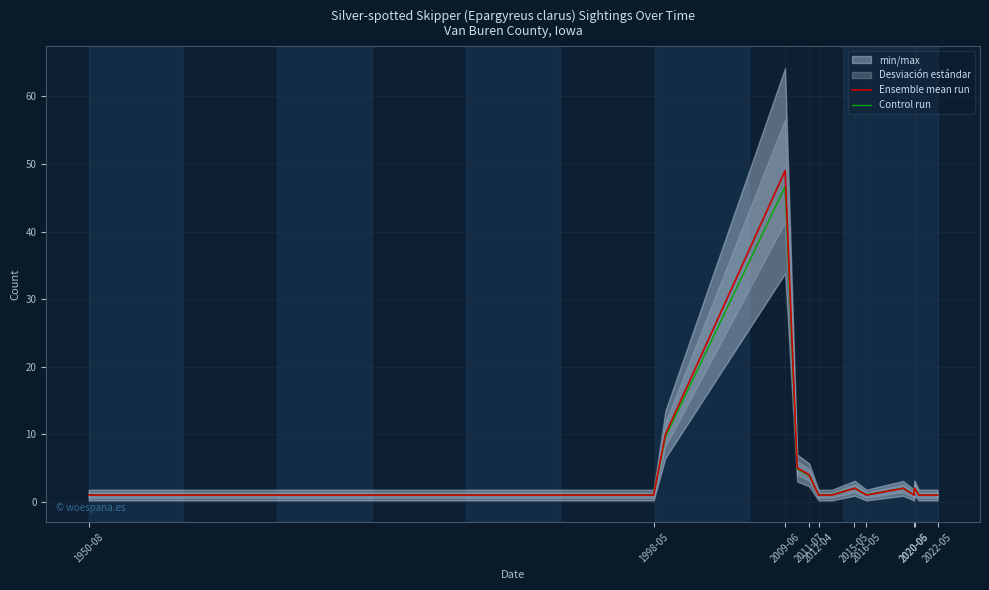

At 1950-08, list the series in order from largest to smallest.

Control run, Ensemble mean run